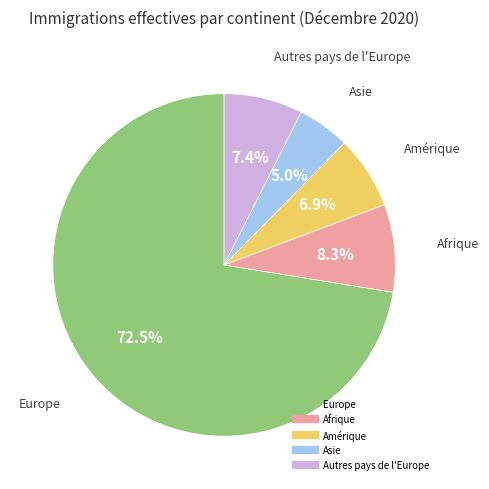

Does any single category account for the majority?

Yes